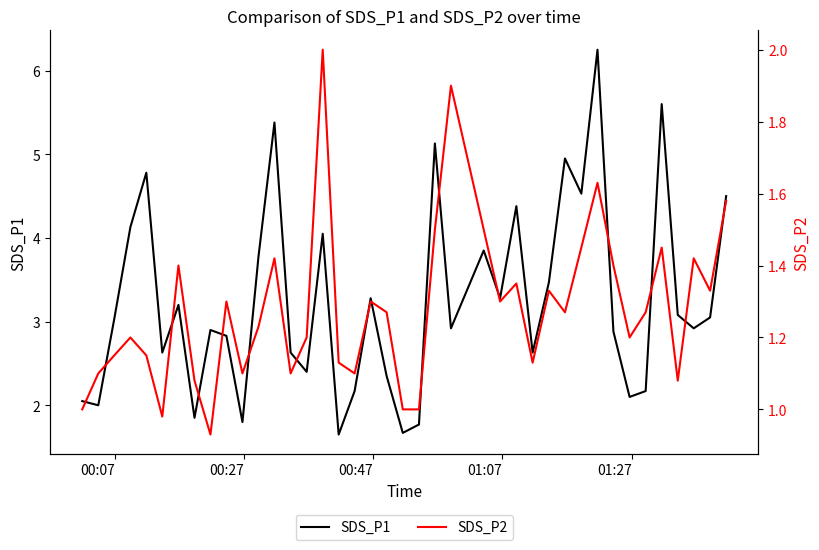

How many lines are shown in the chart?

2